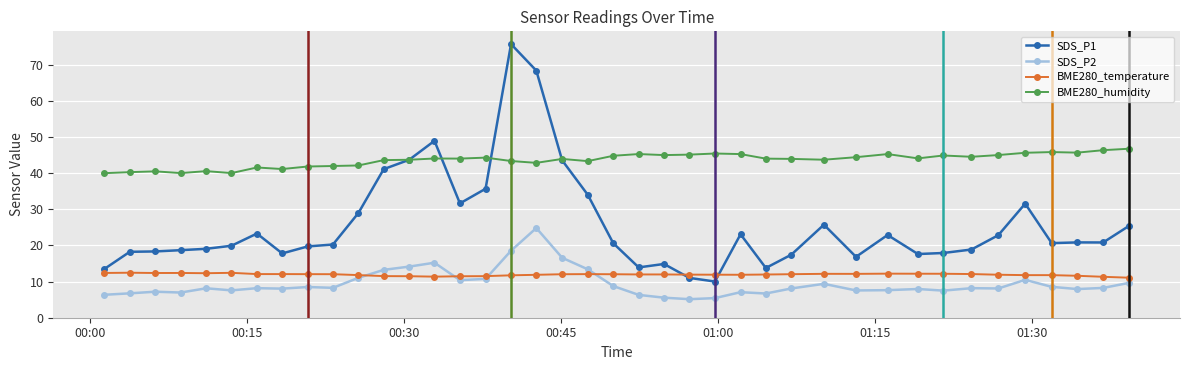

What is the value of the SDS_P1 point at the 29th from the left?

25.8